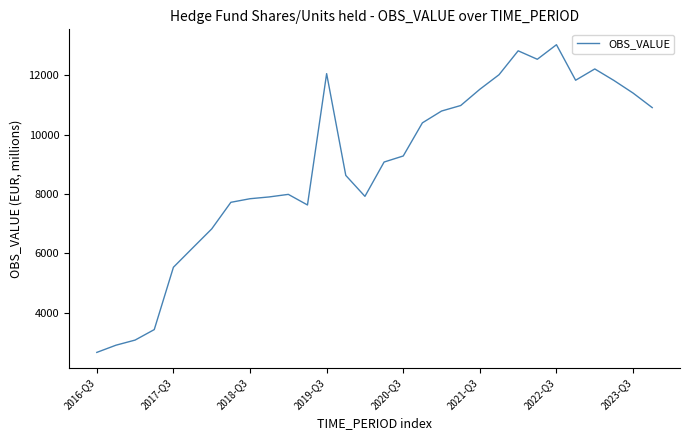

What is the greatest value displayed?

13030.2